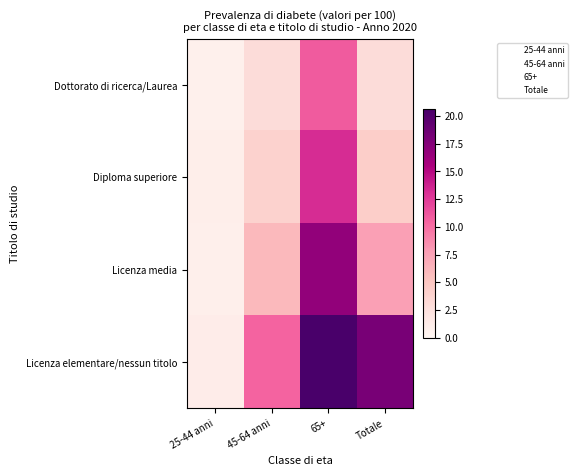

What is the sum of the Licenza elementare/nessun titolo values at 65+ and Totale?

38.7